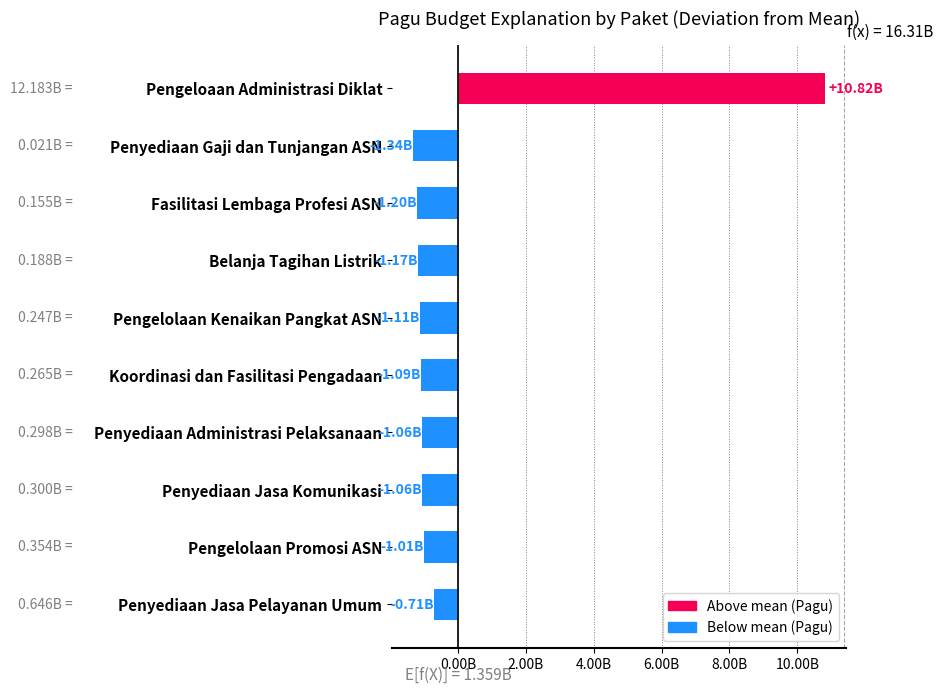

Are the bars horizontal?

Yes